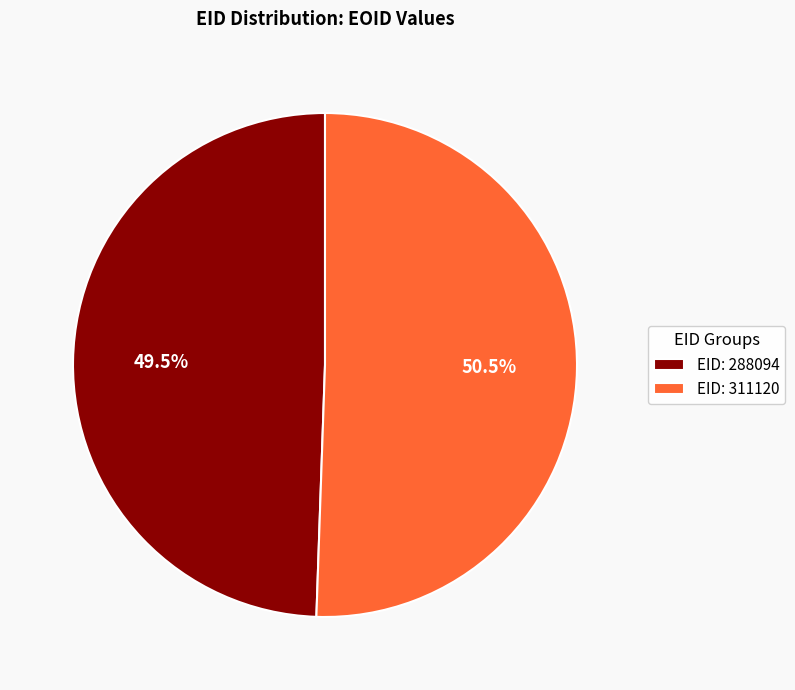

To the nearest percent, what is the average slice percentage?

50%